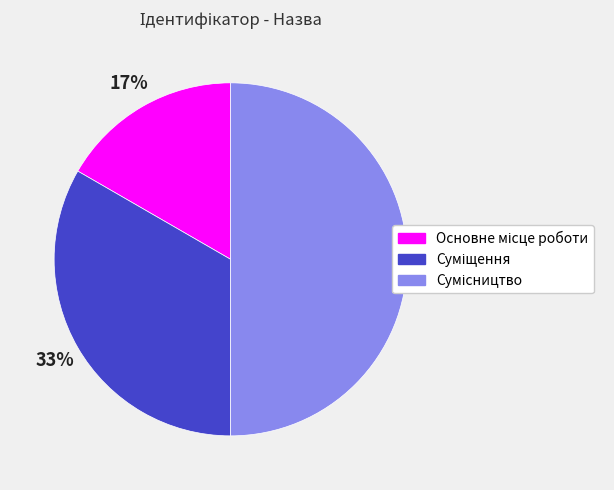

To the nearest percent, what is the difference between the largest and smallest slice percentages?

33%